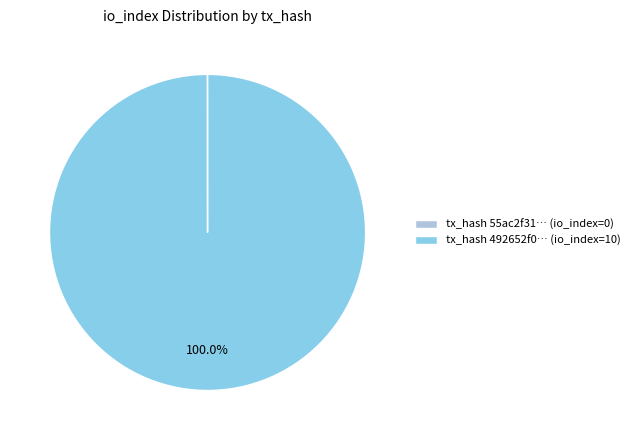

Does tx_hash 492652f0… (io_index=10) account for over 50% of the chart?

Yes